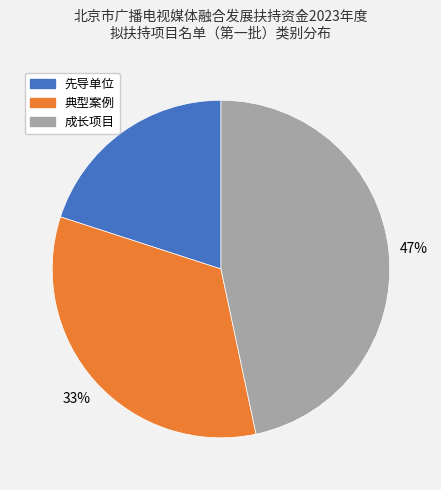

Count the number of slices in the pie.

3